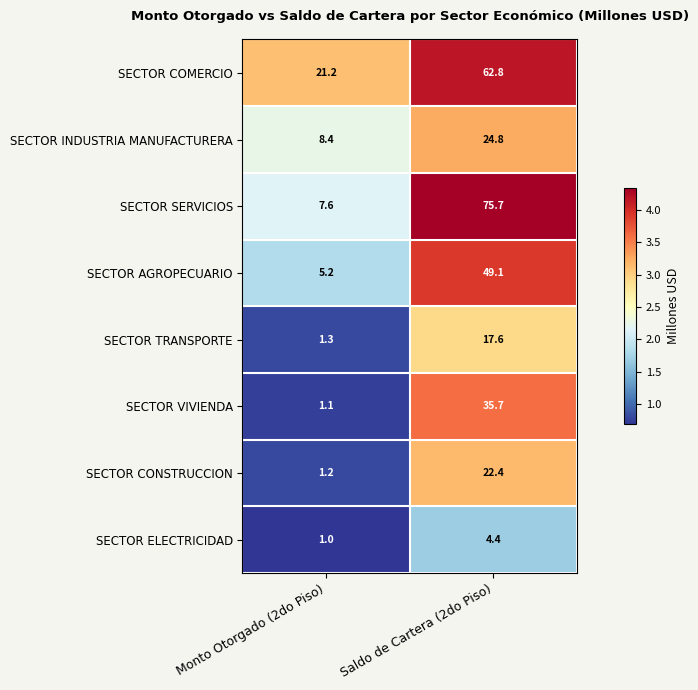

What is the maximum value for SECTOR INDUSTRIA MANUFACTURERA?

24.8